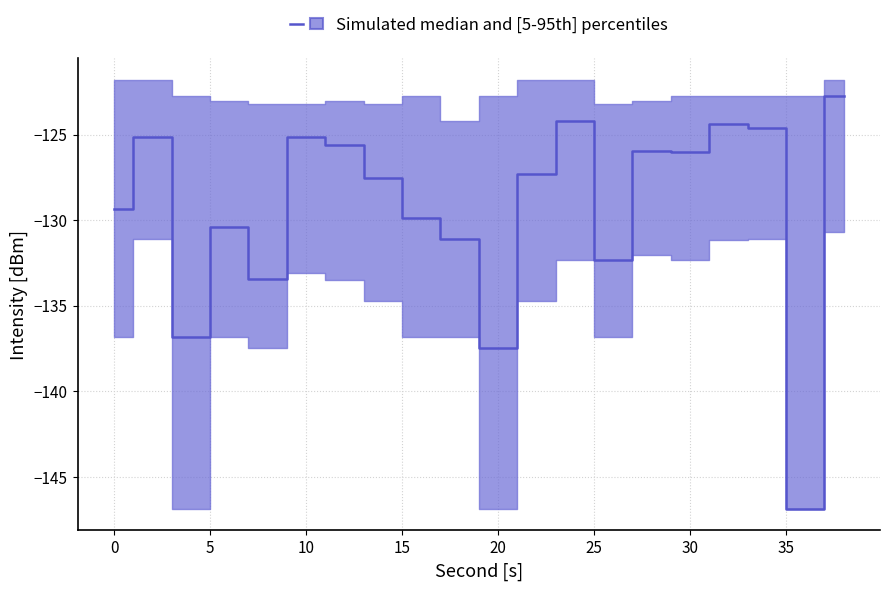

At which category does the chart reach its minimum across all series?

36